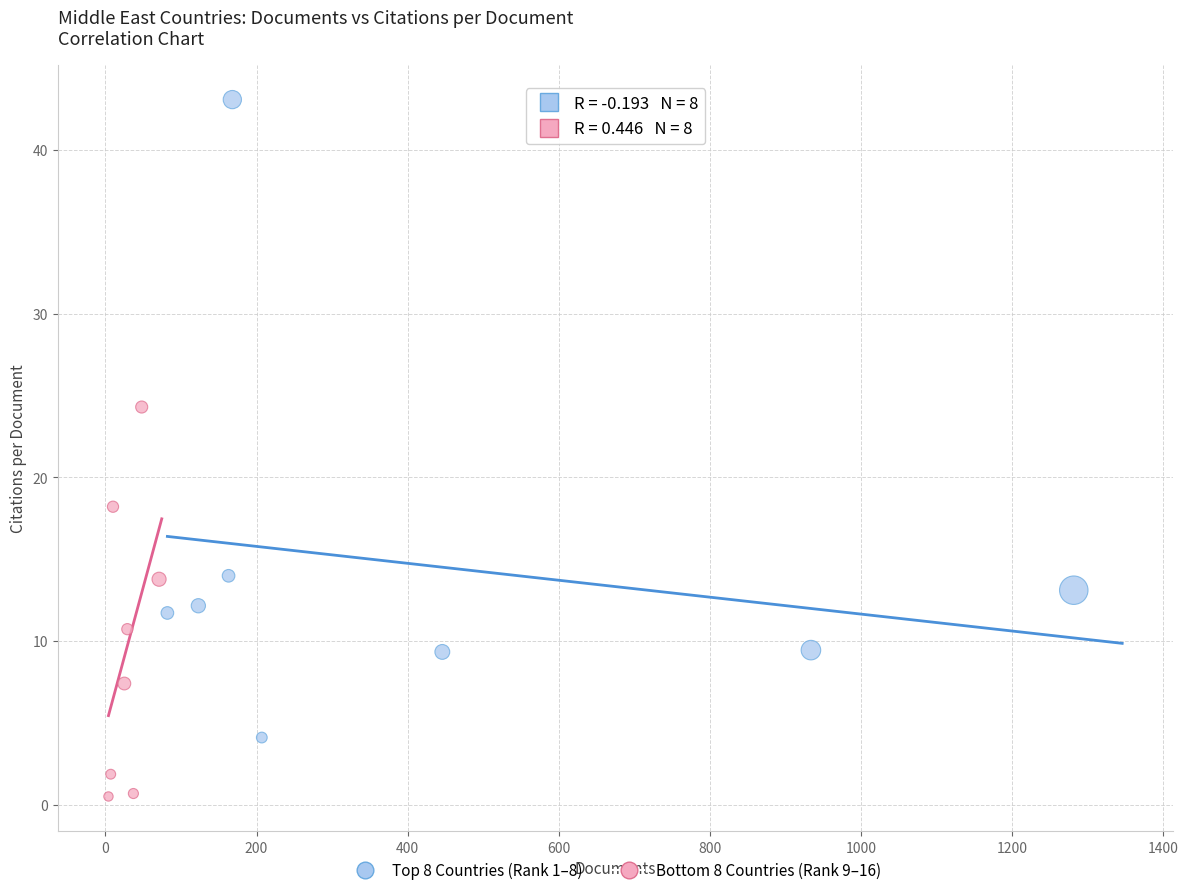

Which series has the widest spread of Y values?

Top 8 Countries (Rank 1–8)